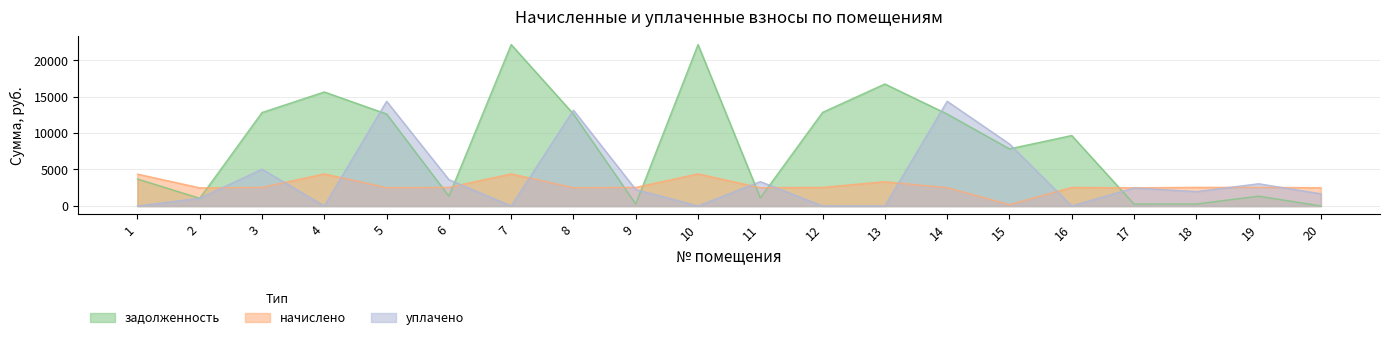

How many positive values does the уплачено series have?

13